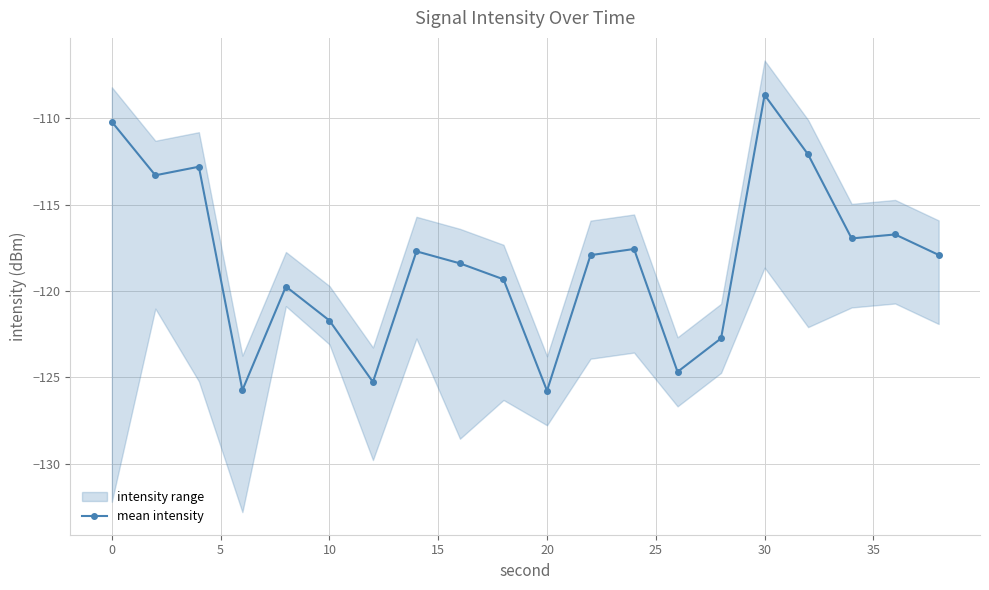

How many interior local valleys (lower than both neighbors) does the data have?

6